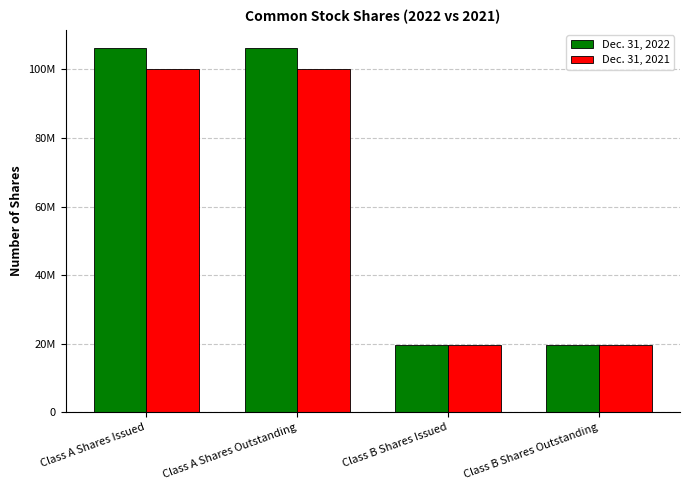

What are all the series names shown in the legend?

Dec. 31, 2022, Dec. 31, 2021